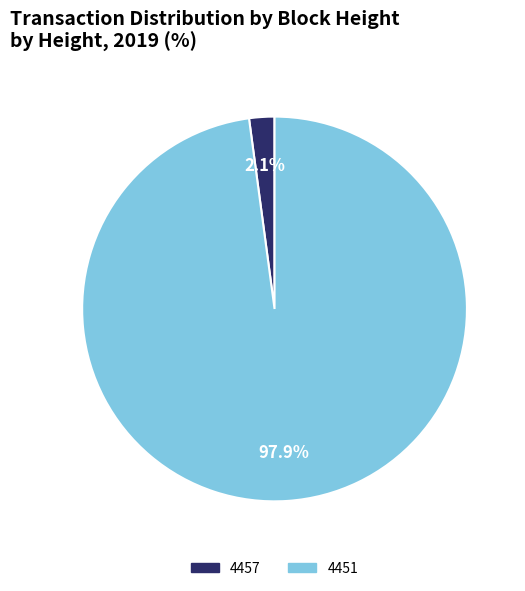

True or false: 4451 accounts for 98% of the total.

True